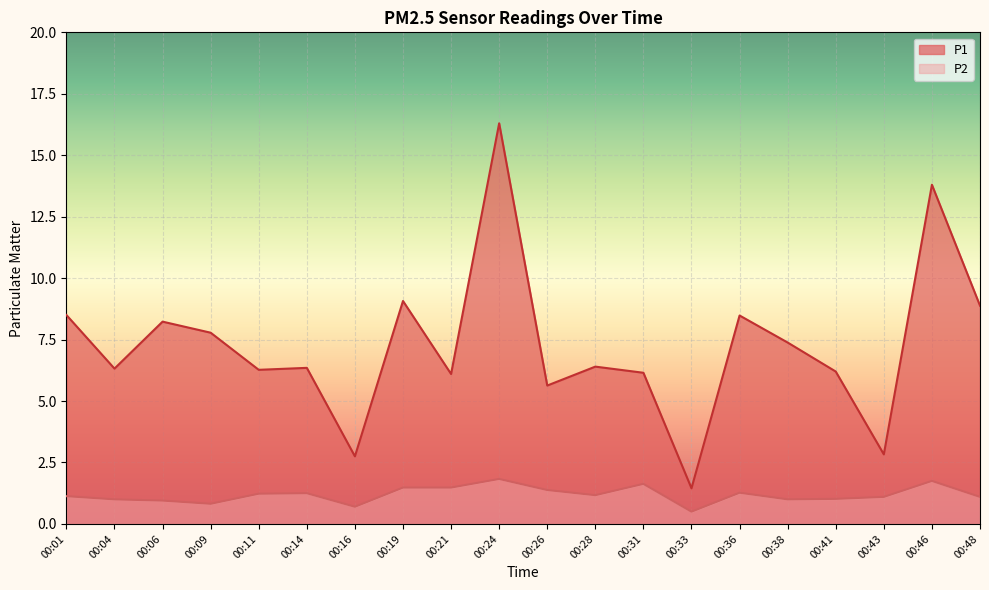

At which category does P2 reach its first local valley?

00:09